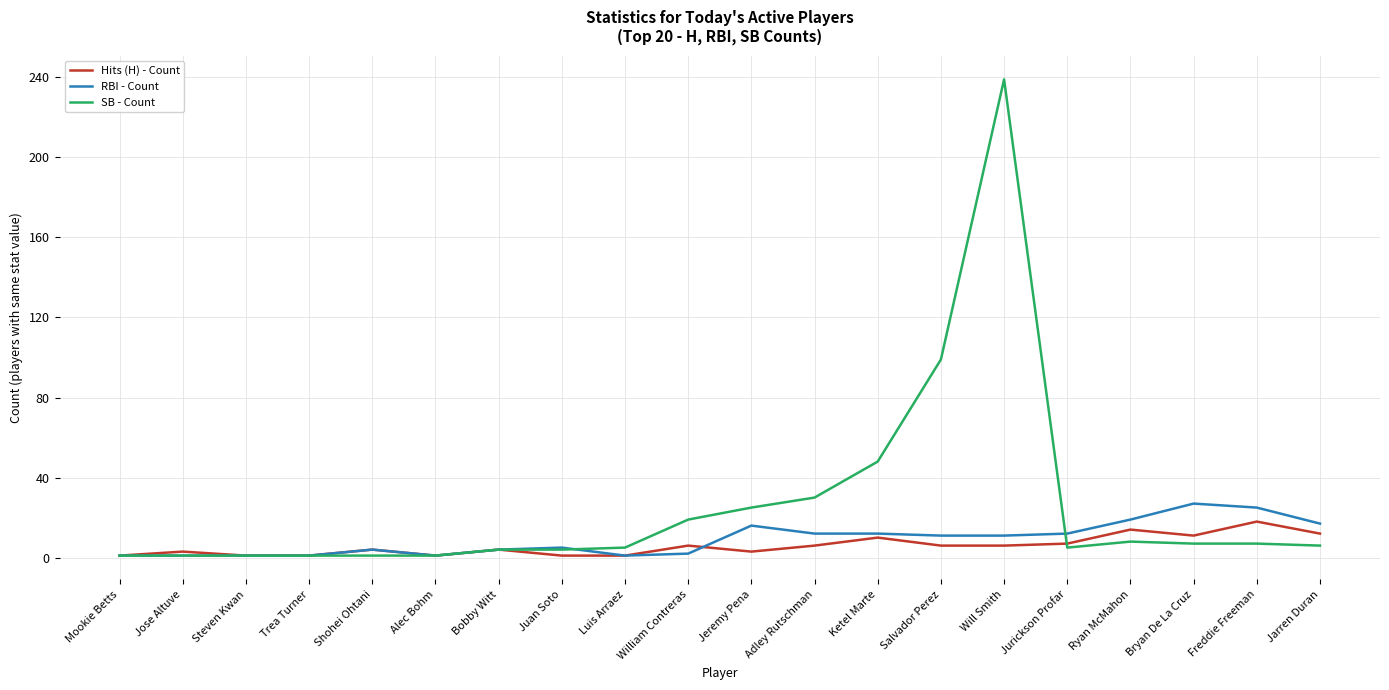

True or false: Hits (H) - Count has a value of 12 at Jarren Duran.

True